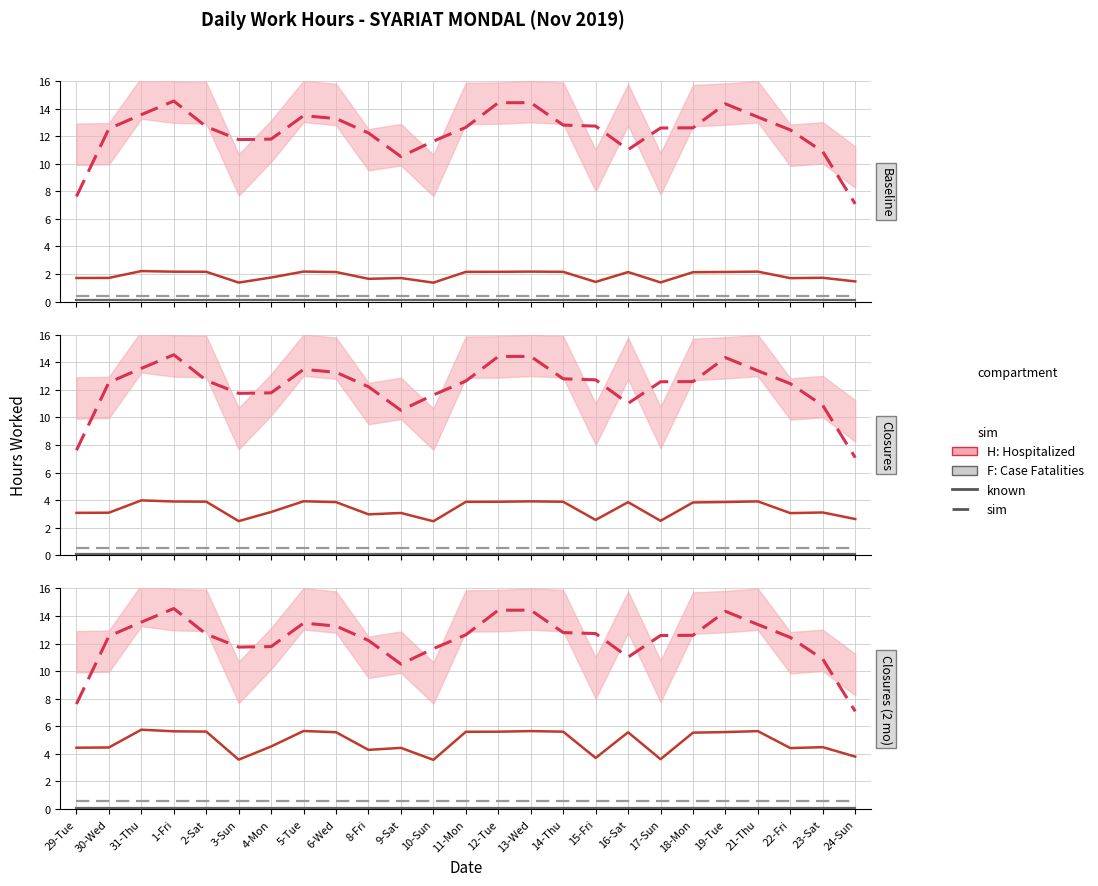

What is the sum of all F: Case Fatalities (sim) values?

15.0